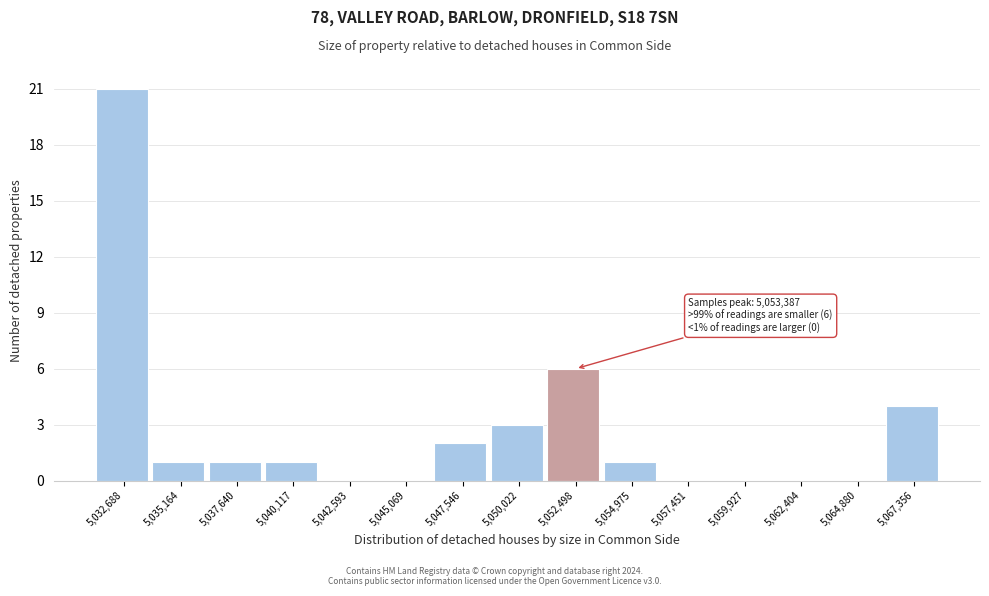

Reading left to right, transcribe all the data shown in this chart.

5,032,688=21	5,035,164=1	5,037,640=1	5,040,117=1	5,042,593=0	5,045,069=0	5,047,546=2	5,050,022=3	5,052,498=6	5,054,975=1	5,057,451=0	5,059,927=0	5,062,404=0	5,064,880=0	5,067,356=4